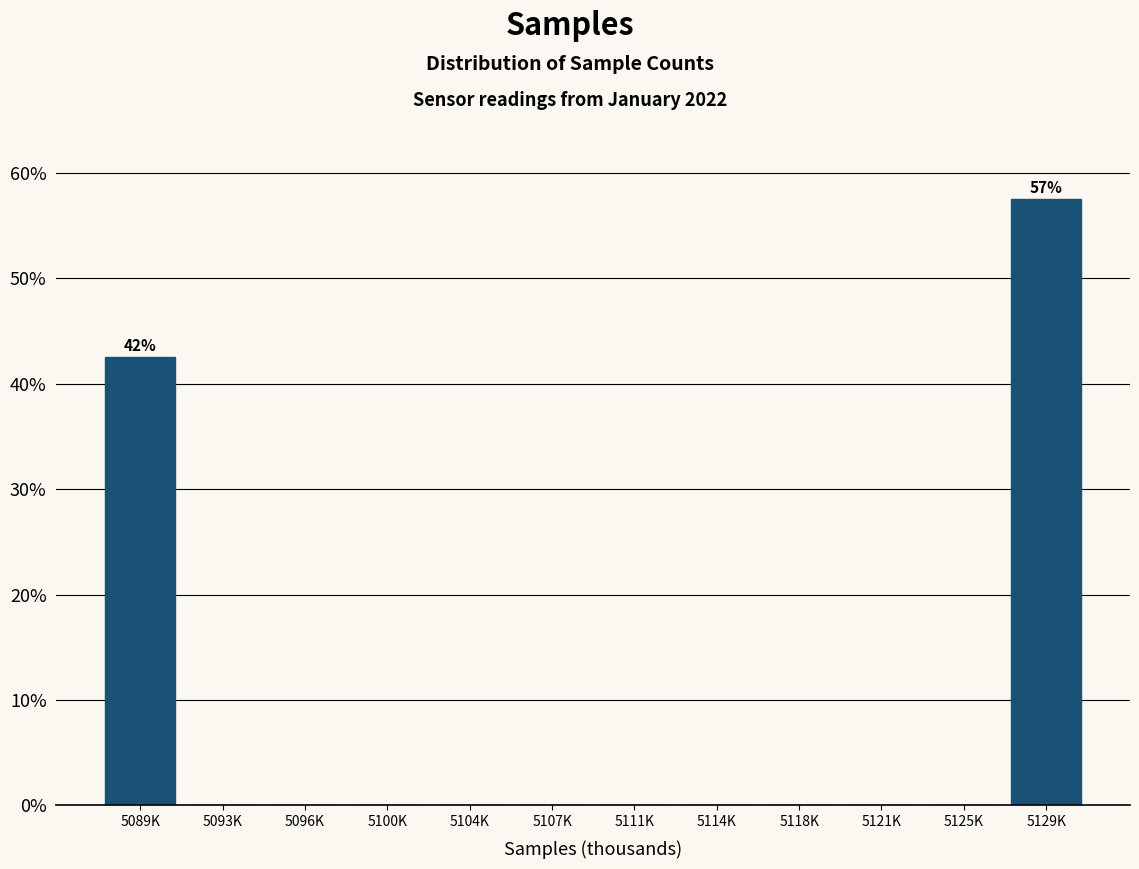

Reading left to right, what are all the values shown in this chart?

5089K=42.5	5093K=0.0	5096K=0.0	5100K=0.0	5104K=0.0	5107K=0.0	5111K=0.0	5114K=0.0	5118K=0.0	5121K=0.0	5125K=0.0	5129K=57.5